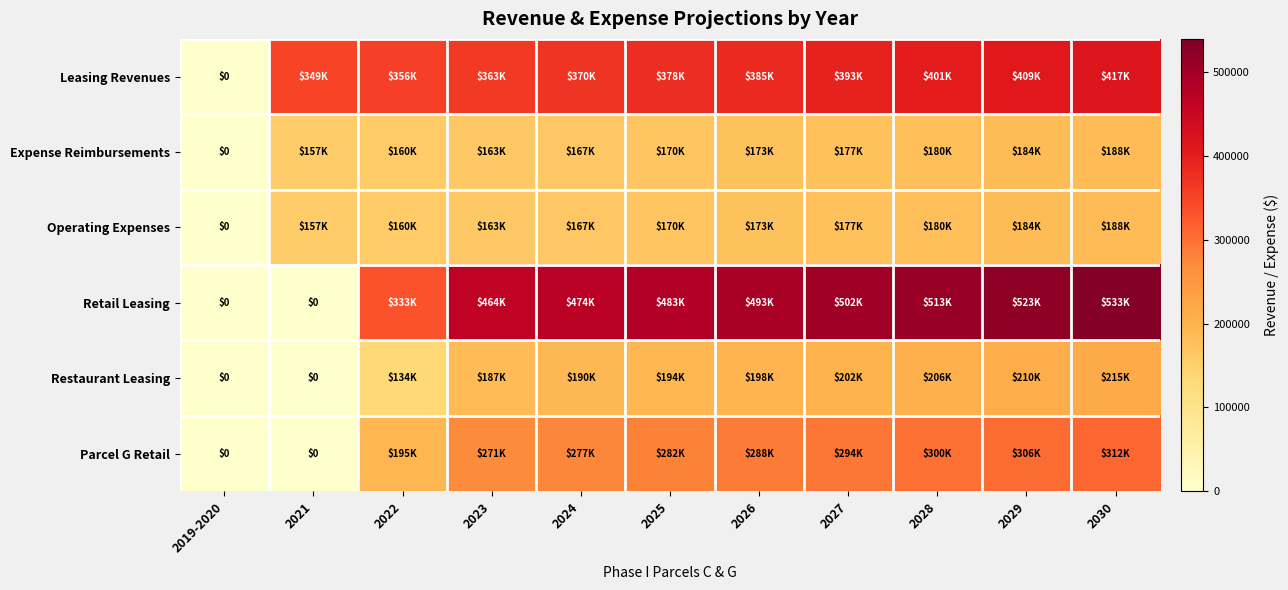

What is the maximum value shown in the chart?

533254.3